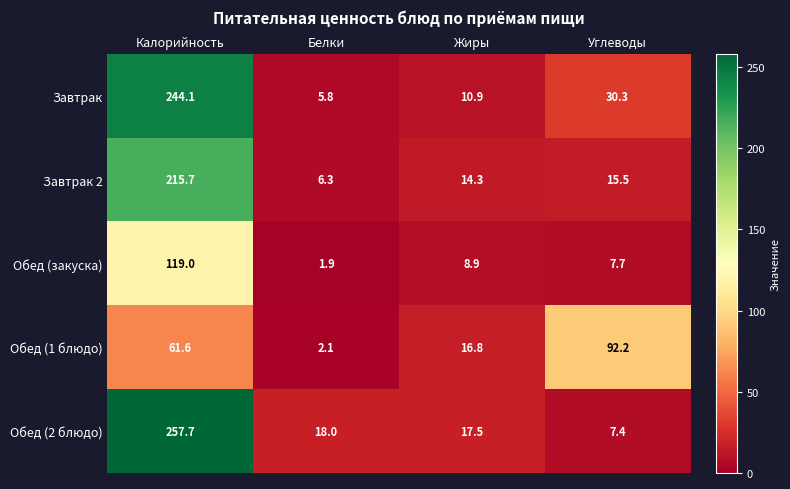

Read the Завтрак 2 value at Белки.

6.3